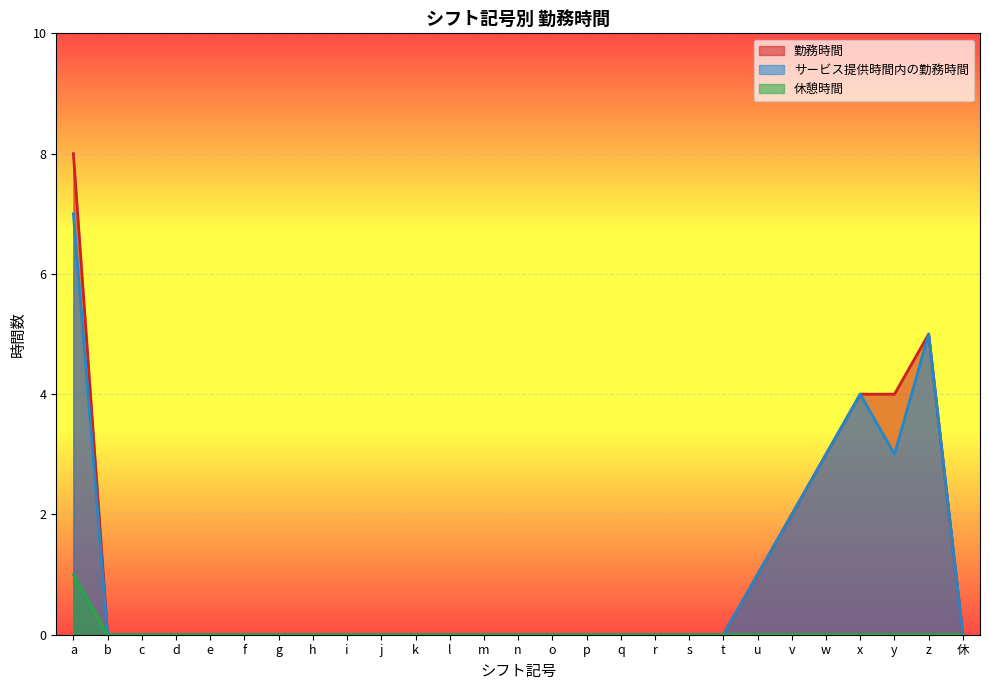

Rank the series at i from lowest to highest value.

勤務時間, サービス提供時間内の勤務時間, 休憩時間